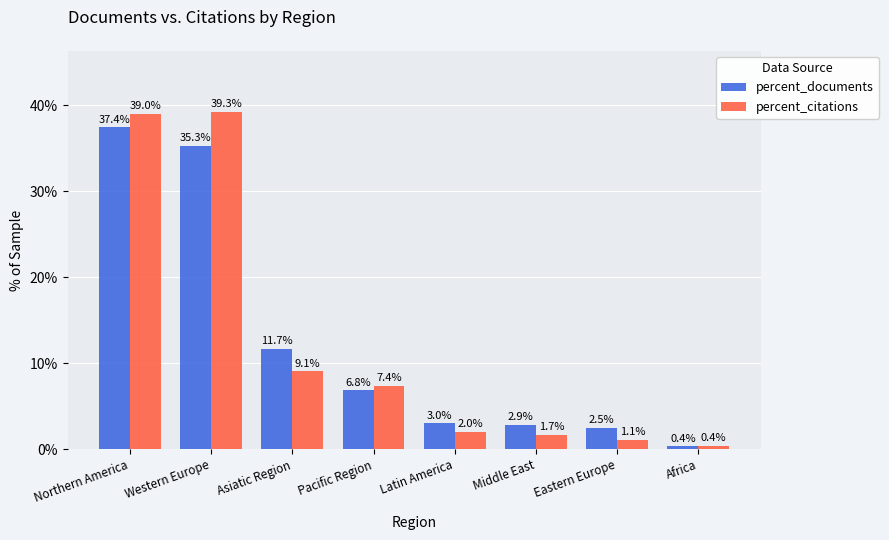

What is the smallest value displayed?

0.4